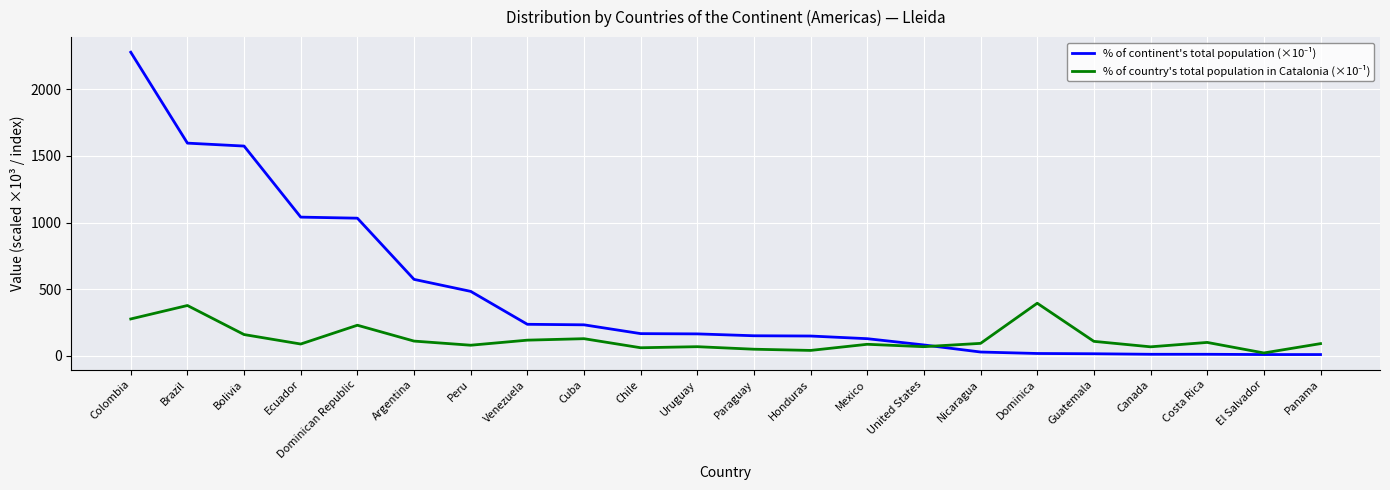

At which category is the sum across all series the highest?

Colombia